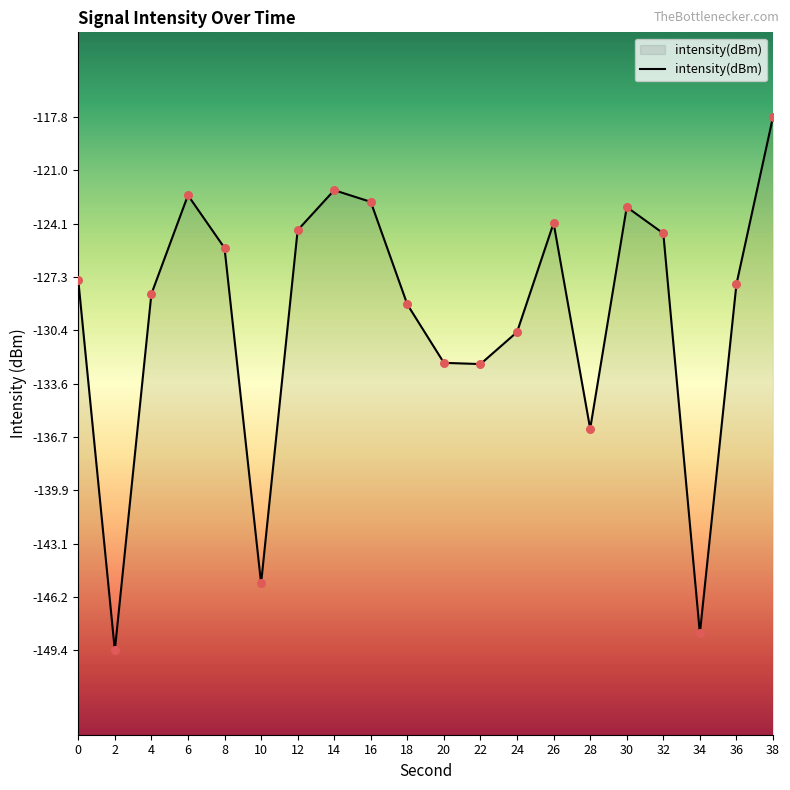

What is the change in value from 22 to 32?

+7.7